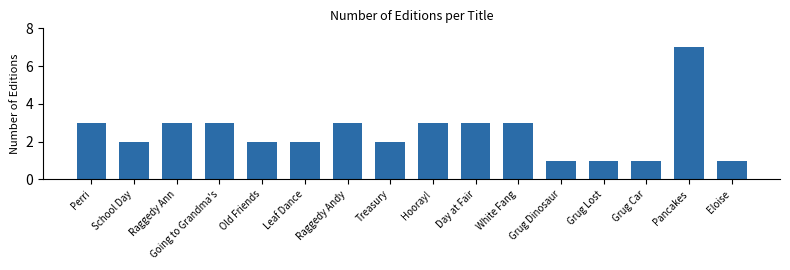

How many bars are there in total?

16